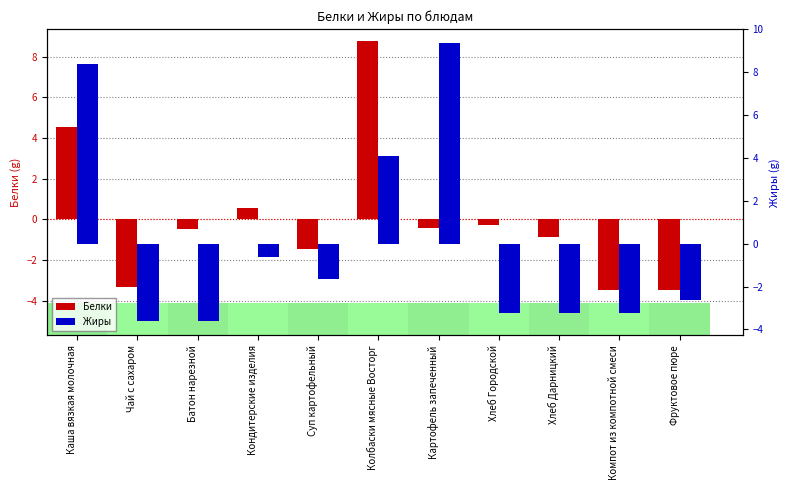

What is the smallest value displayed?

-3.6